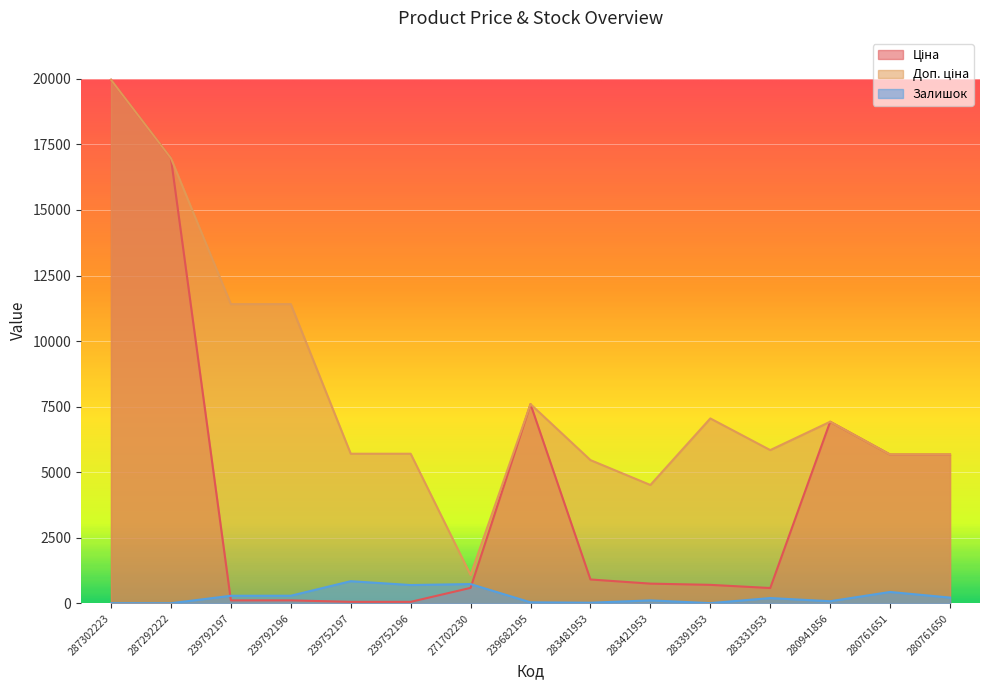

What is the greatest value displayed?

19964.2